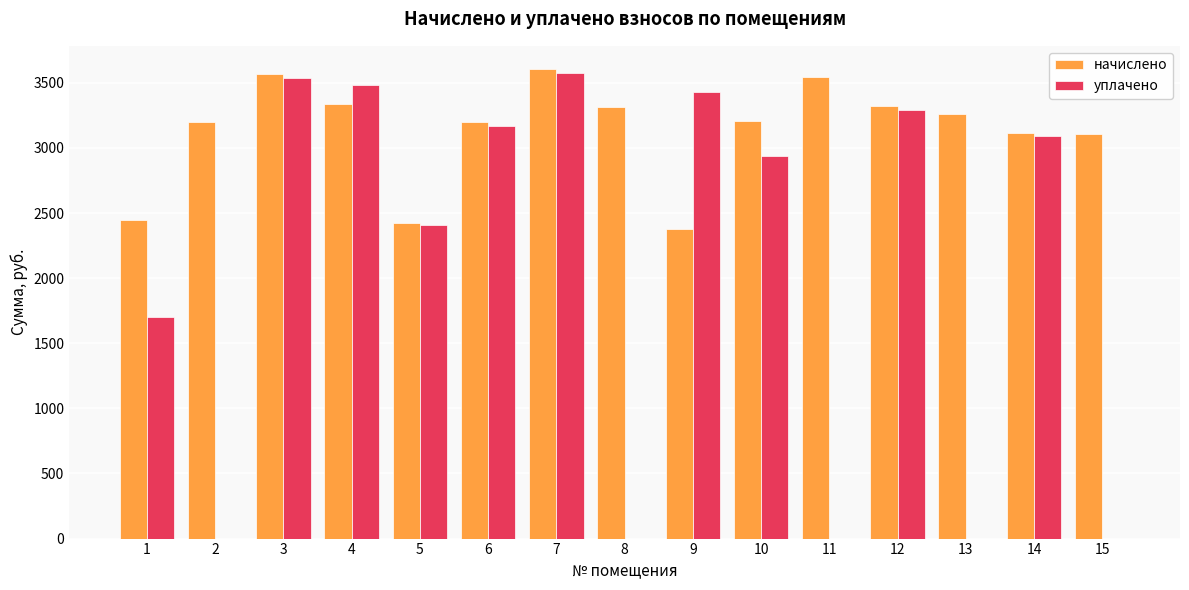

Which series has the largest total across all categories?

начислено